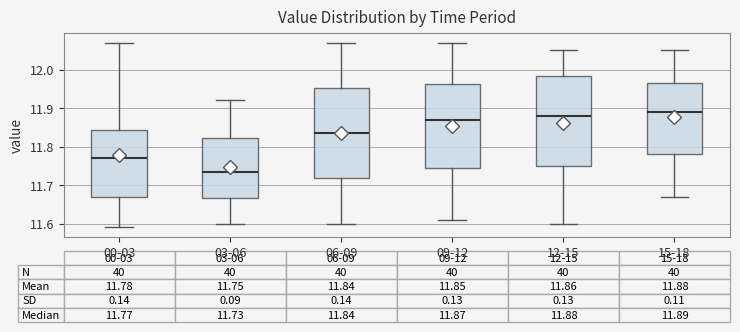

Which box's median line is the lowest?

03-06